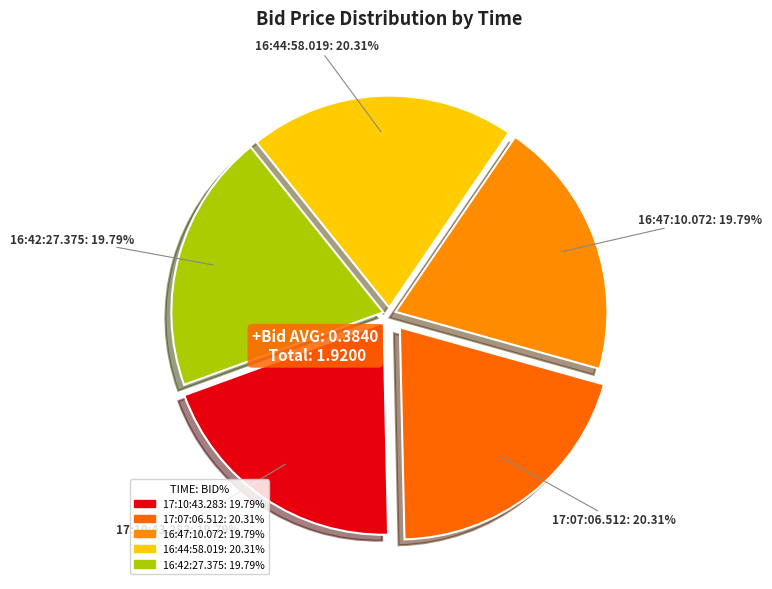

Do 16:44:58.019 and 16:42:27.375 together represent more than half of the pie?

No